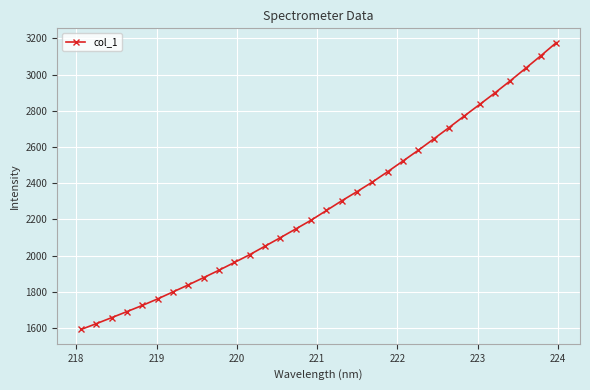

What is the greatest value displayed?

3176.3